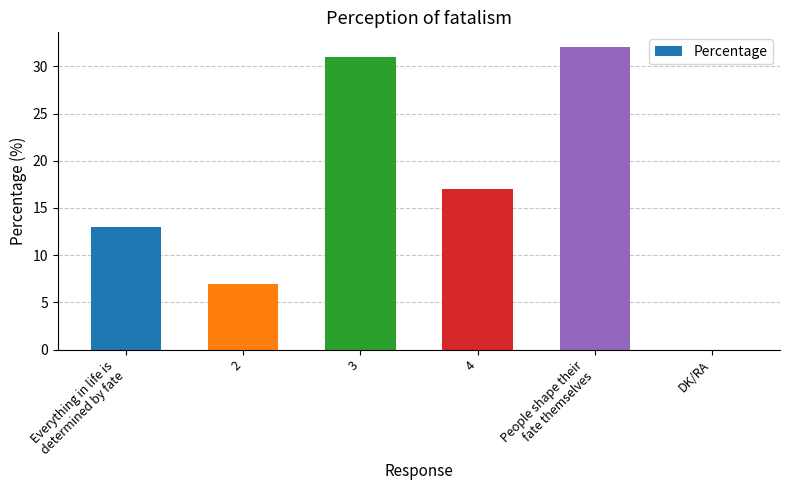

Count the number of data series in this chart.

1